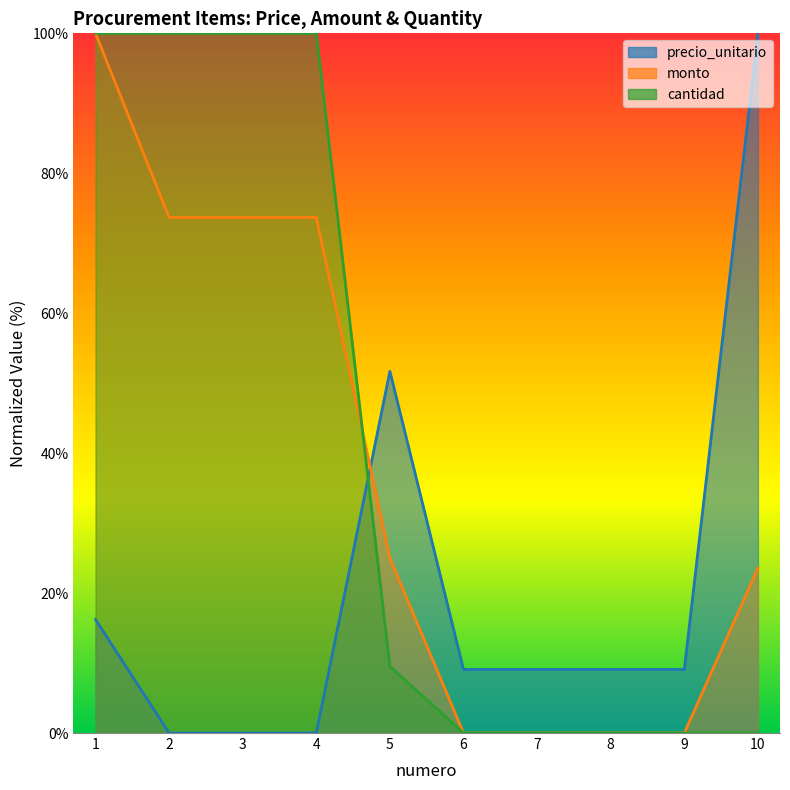

What is the value of the monto point at the 3rd from the left?

73.7